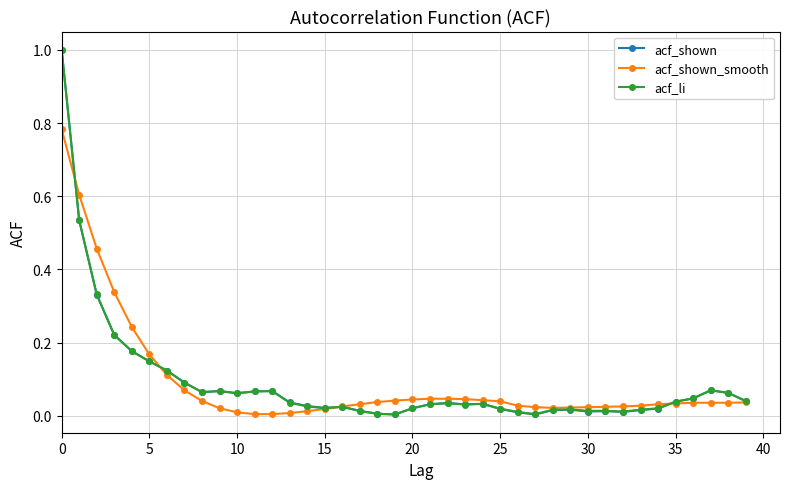

What is the sum of all acf_li values?

3.7